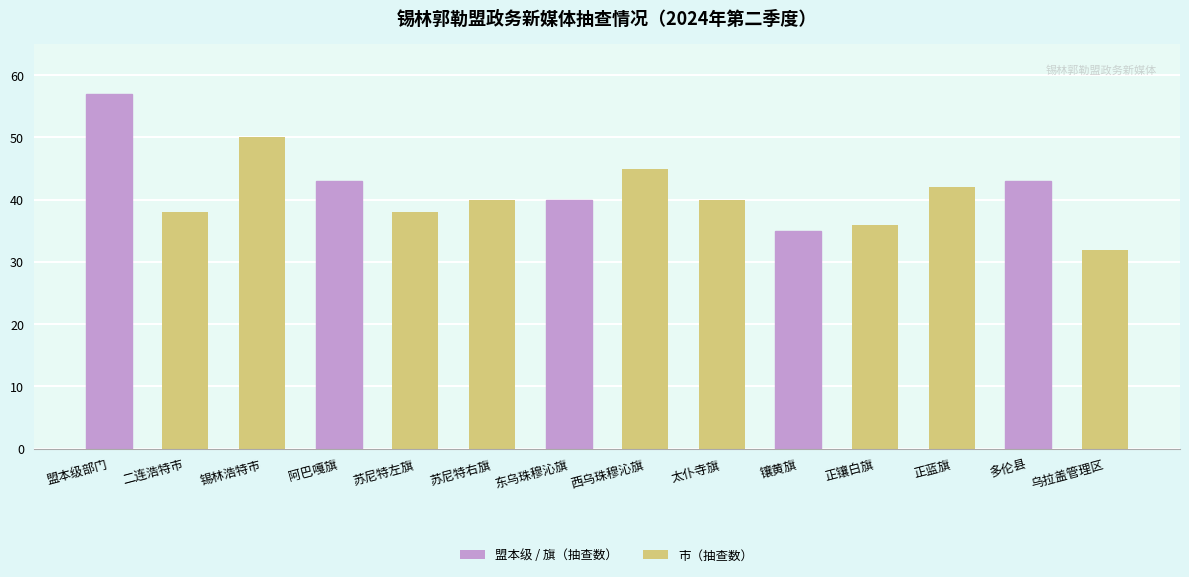

What is the value of the 12th bar from the left?

42